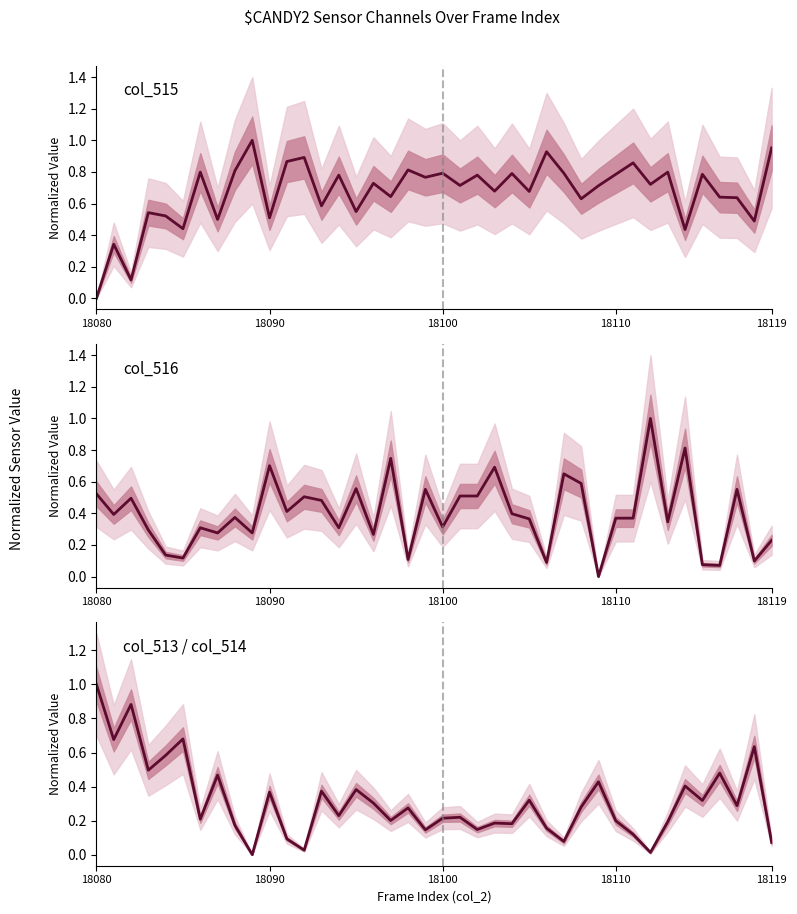

Is this an area chart (filled region under the line)?

No